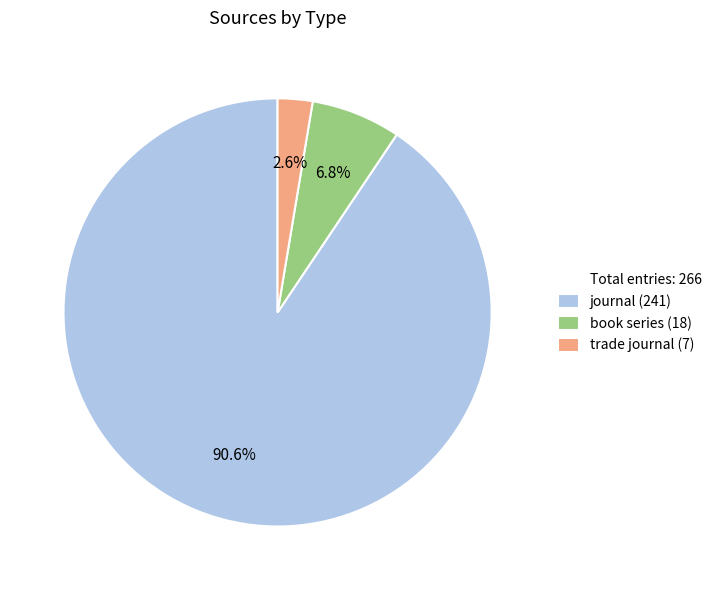

Is there any slice that represents more than half of the pie?

Yes